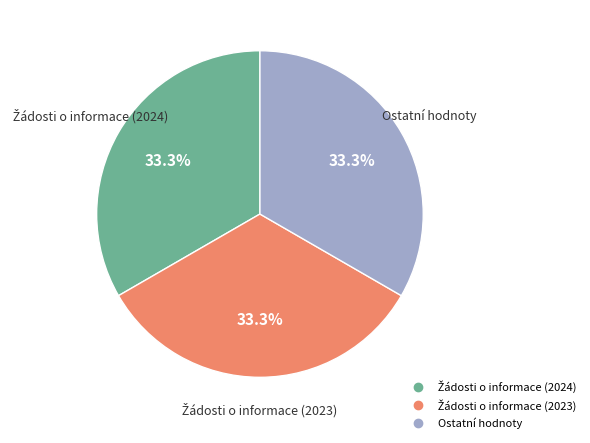

To the nearest percent, what is the difference between the largest and smallest slice percentages?

0%